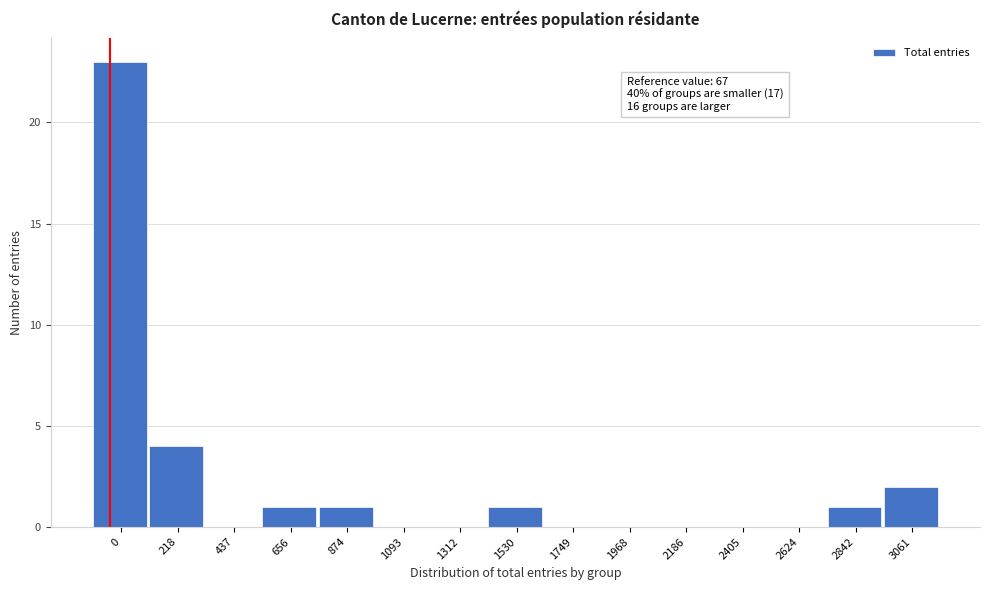

Reading left to right, transcribe all the data shown in this chart.

0=23	218=4	437=0	656=1	874=1	1093=0	1312=0	1530=1	1749=0	1968=0	2186=0	2405=0	2624=0	2842=1	3061=2